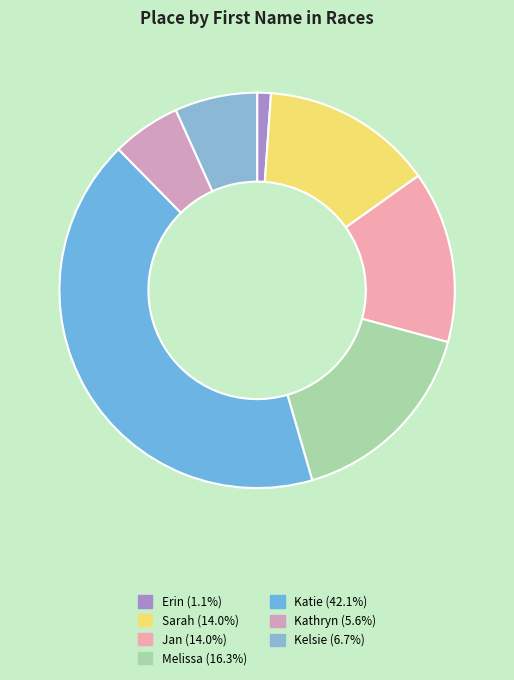

How many segments does this pie chart have?

7